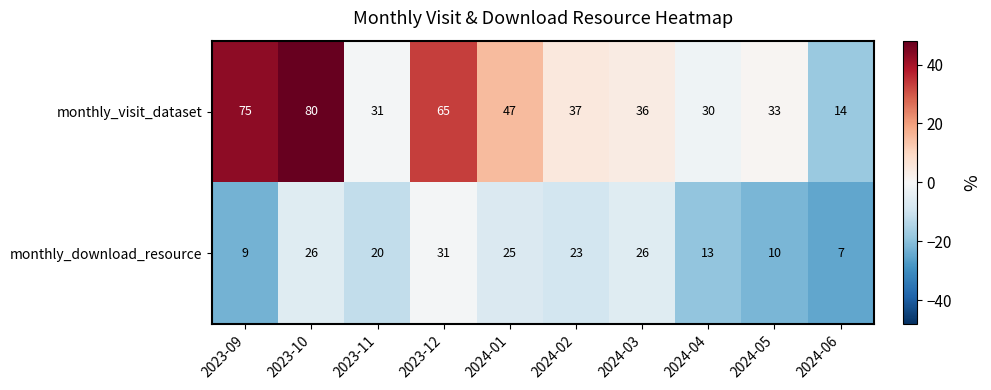

What is the sum of the monthly_visit_dataset values at 2023-10 and 2024-06?

94